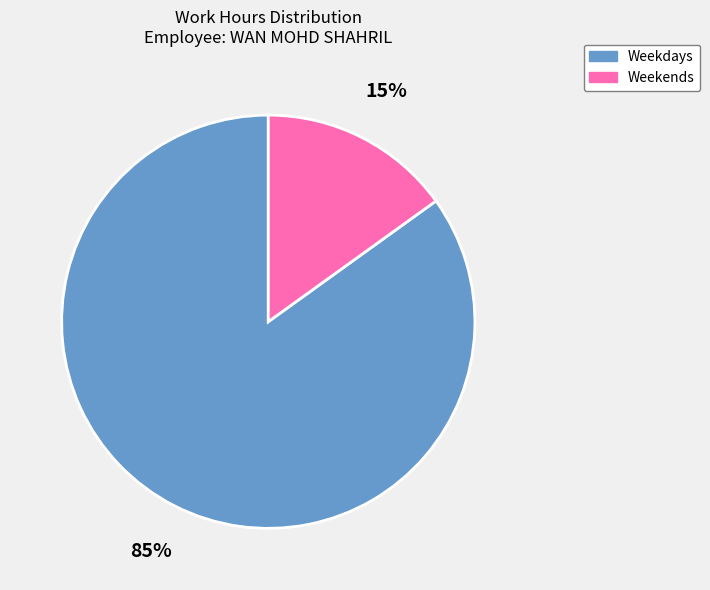

To the nearest percent, what is the difference between the largest and smallest slice percentages?

70%